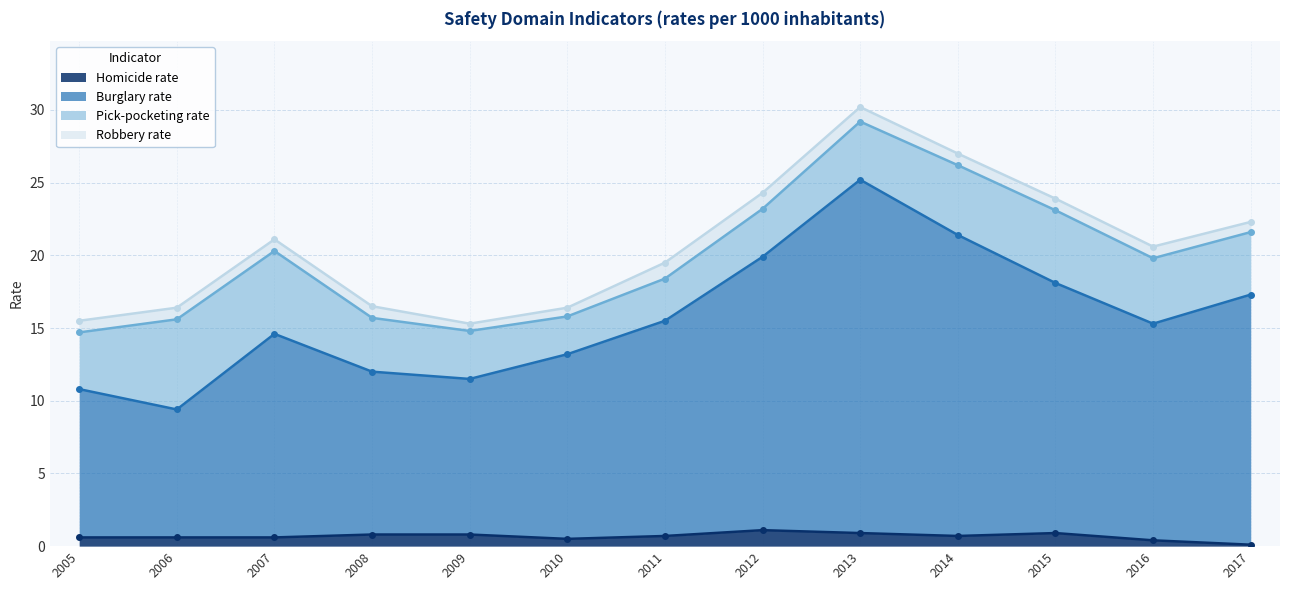

Is it true that Homicide rate equals 0.1 at 2017?

True